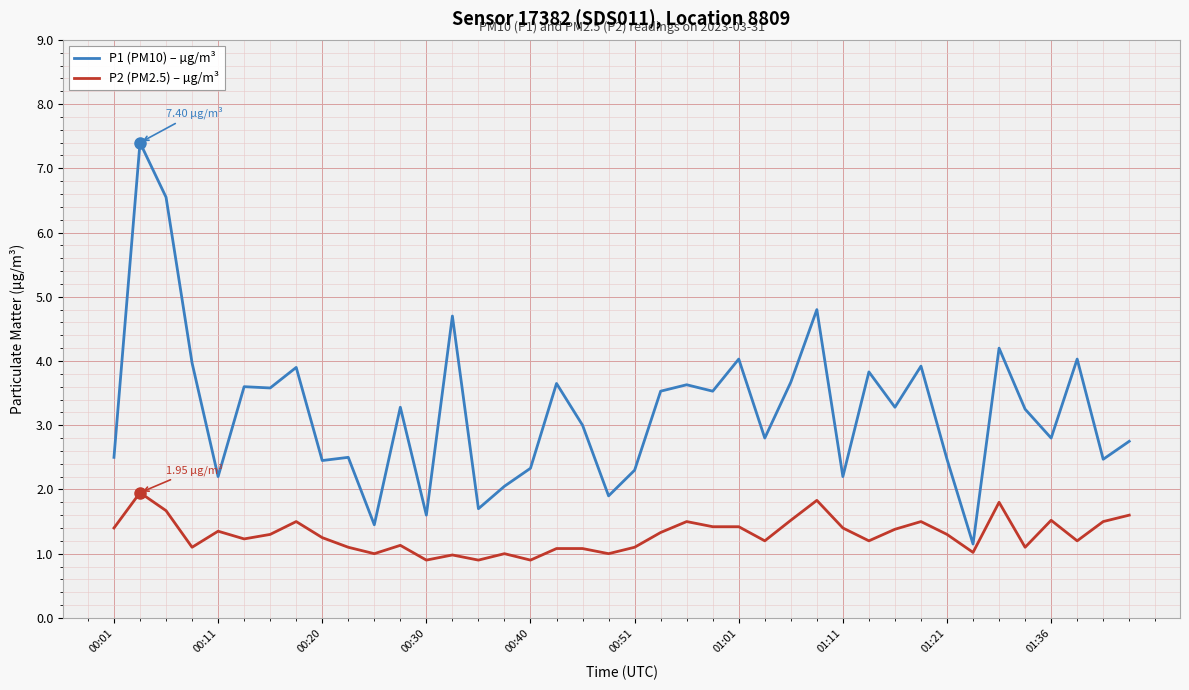

Which series has the largest total across all categories?

P1 (PM10) – µg/m³